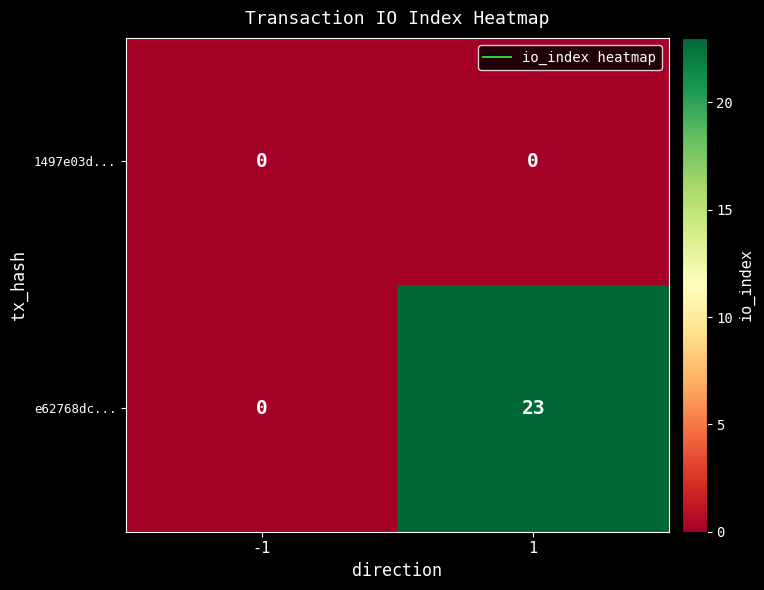

What is the difference between the e62768dc... values at 1 and -1?

23